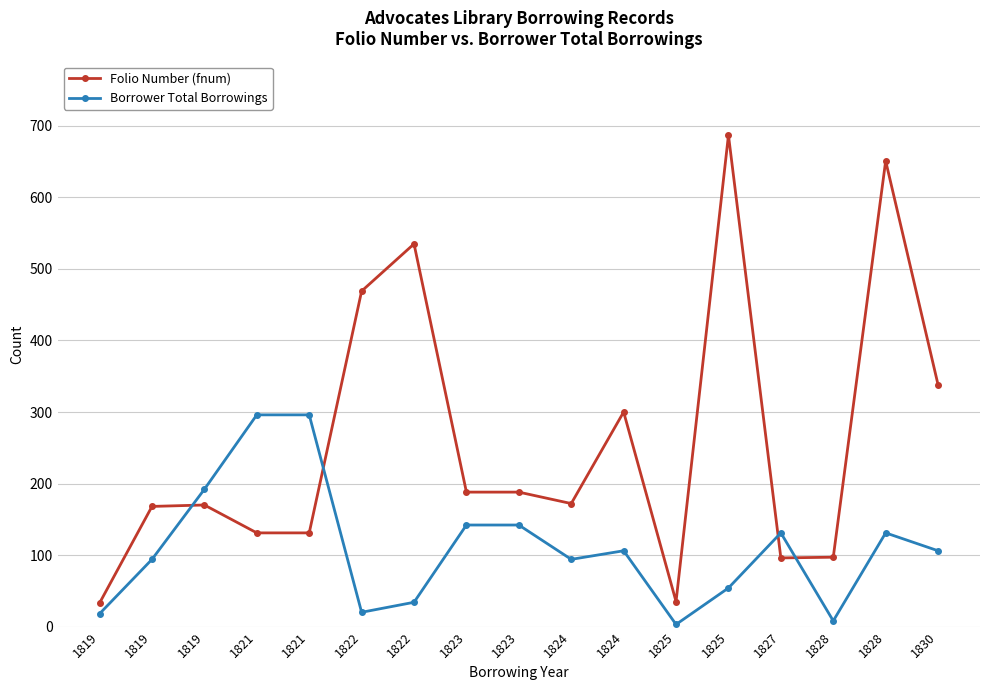

What is the total value across all series at 1819?

51